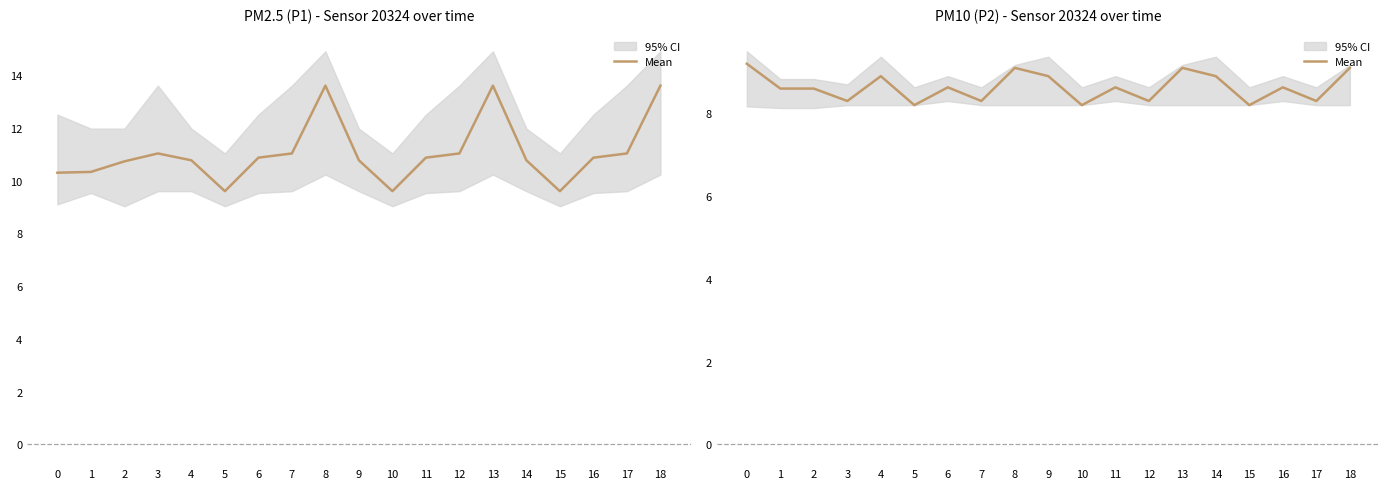

What is the ratio of the value at 0 to the value at 17?

1.1